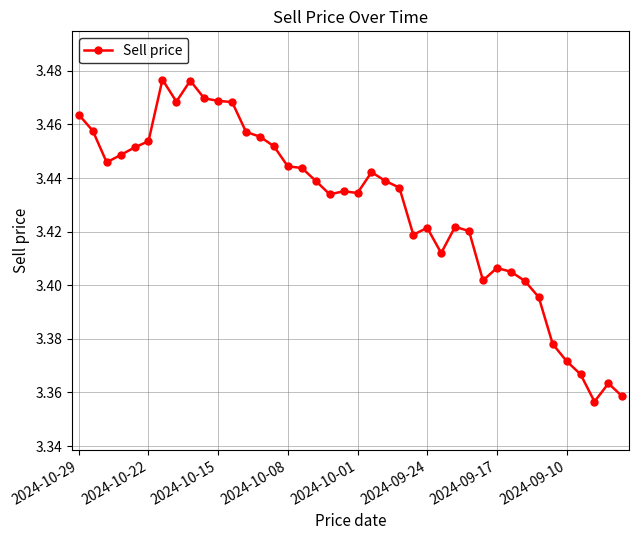

True or false: there are more than 2 points higher than both neighbors.

True